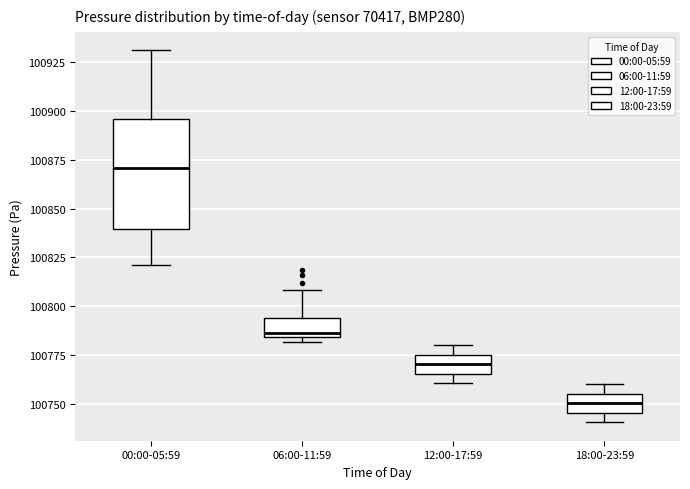

Where is the lower edge of the box for 18:00-23:59 on the y-axis? The values are not printed on the chart, so give them approximately, as read against the axis.

100745